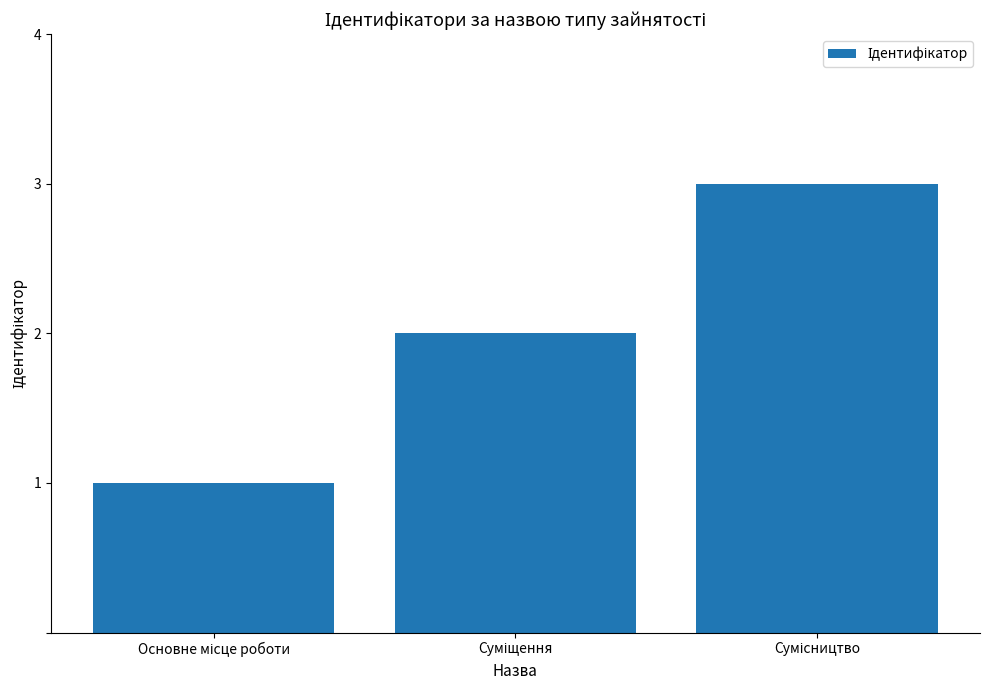

What is the greatest value displayed?

3